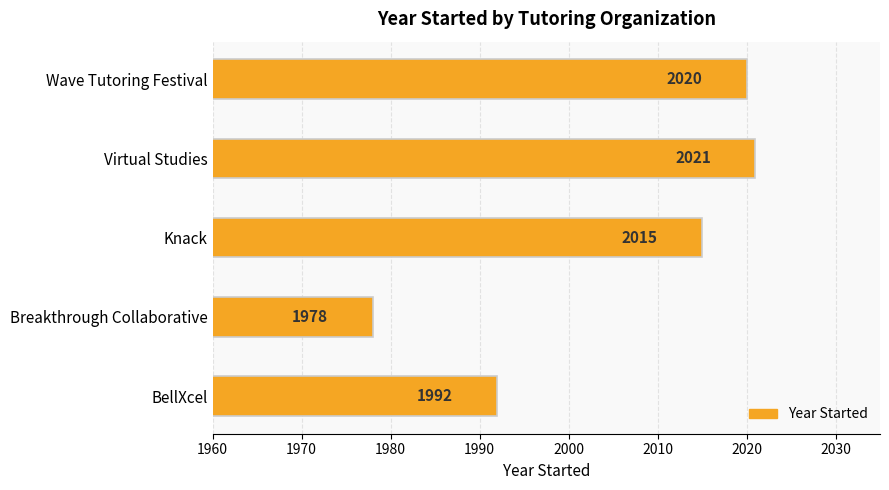

Where is the data nearest to the value 1999?

BellXcel